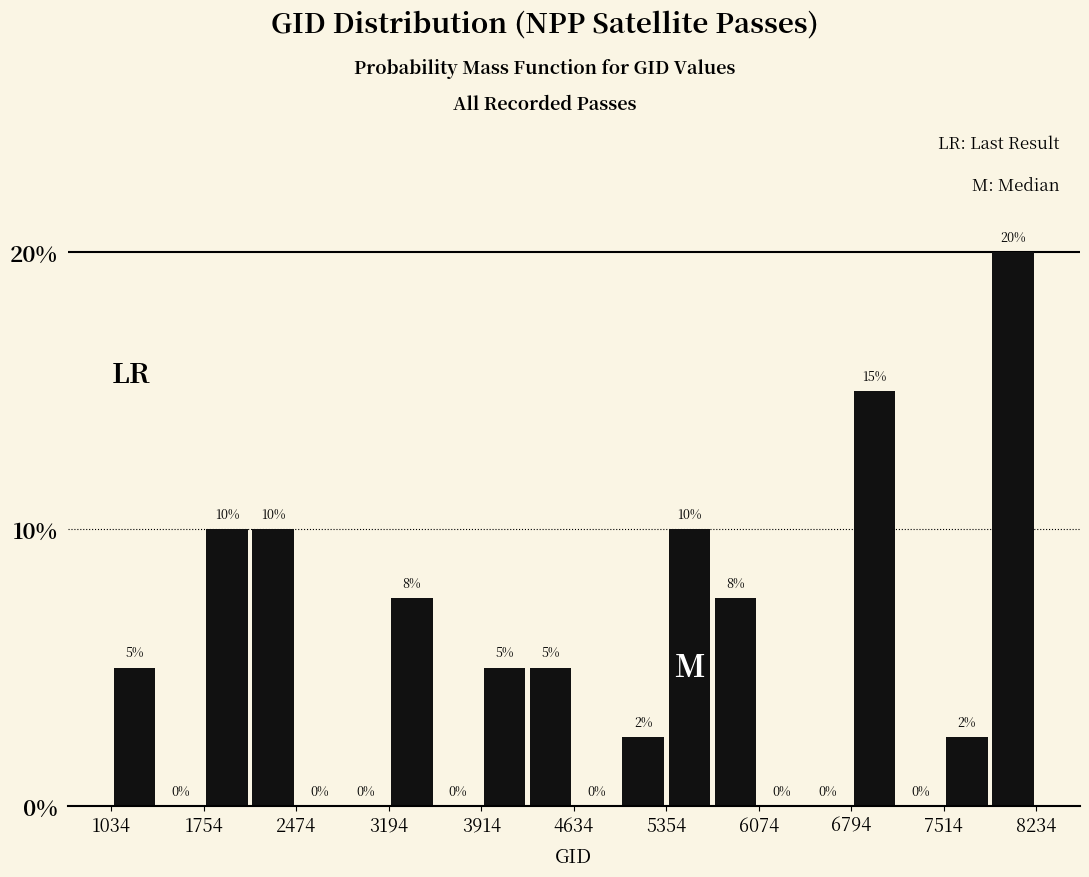

Around what value on the x-axis is the tallest bar? Give the approximate position of its centre, as read against the axis.

8100